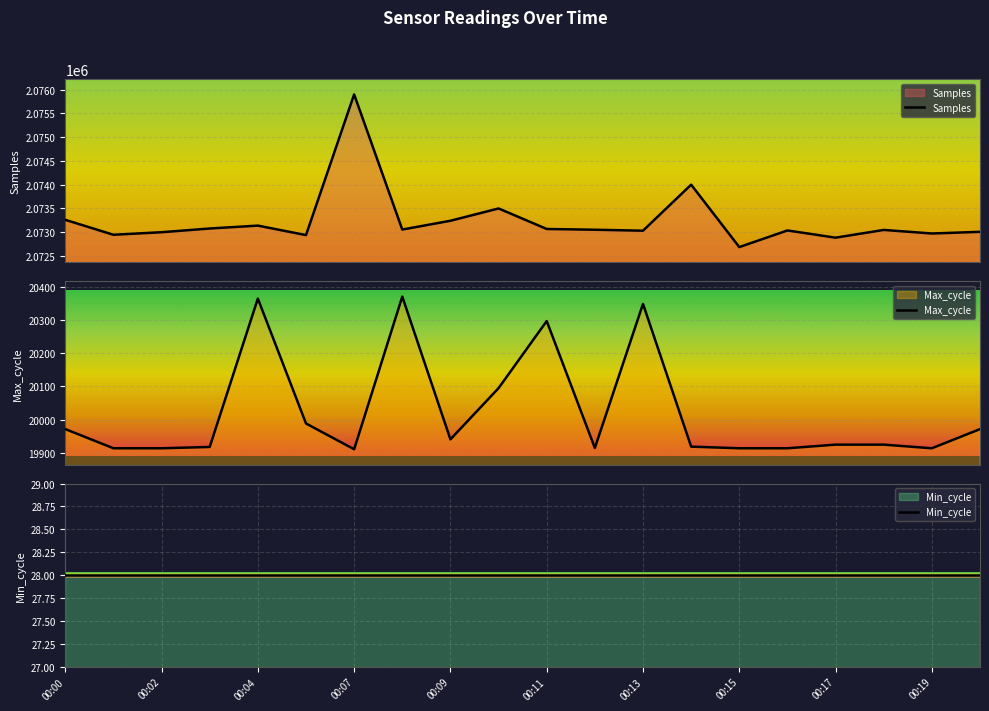

Between 19 and 10, which is larger?

10